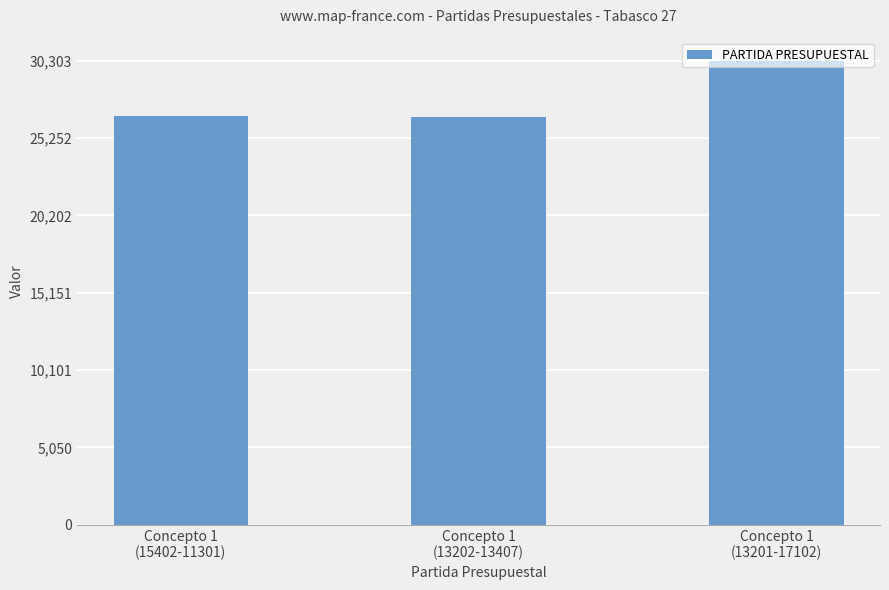

What is the sum of the values at Concepto 1
(13202-13407) and Concepto 1
(15402-11301)?

53312